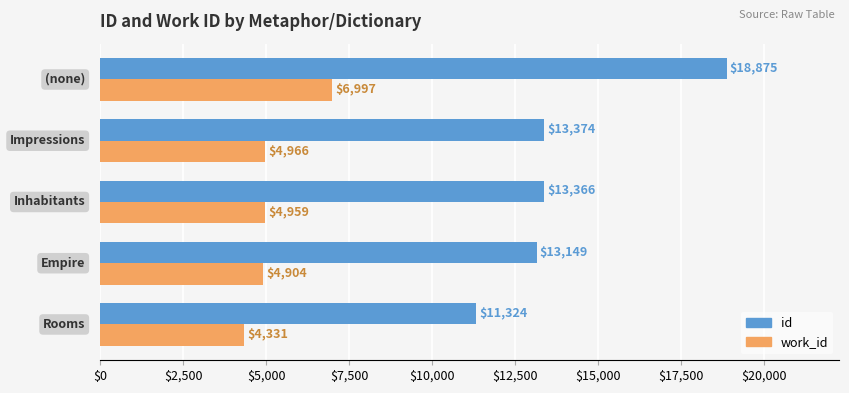

What is the minimum value shown in the chart?

4331